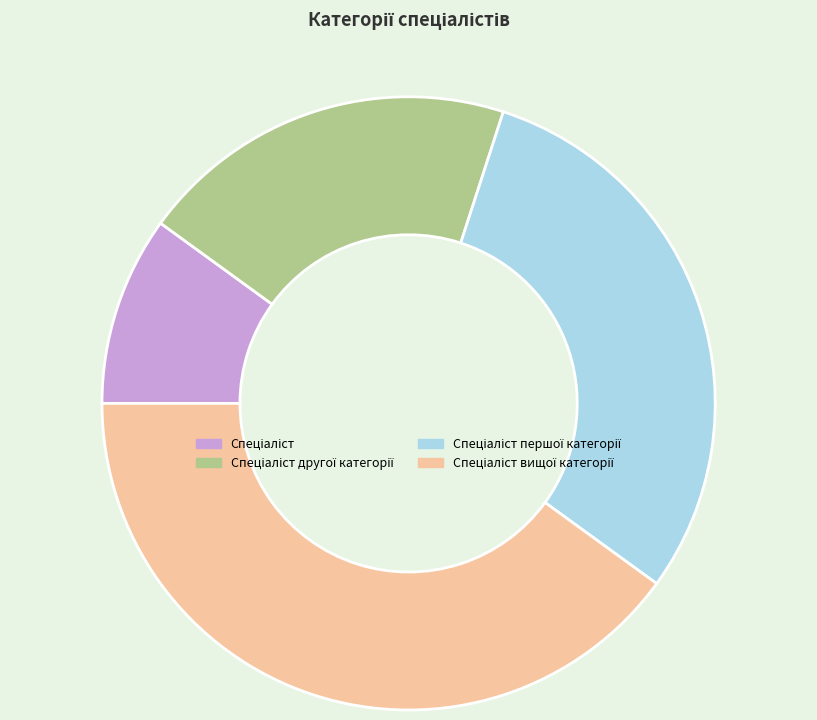

Is there a majority slice in this chart?

No